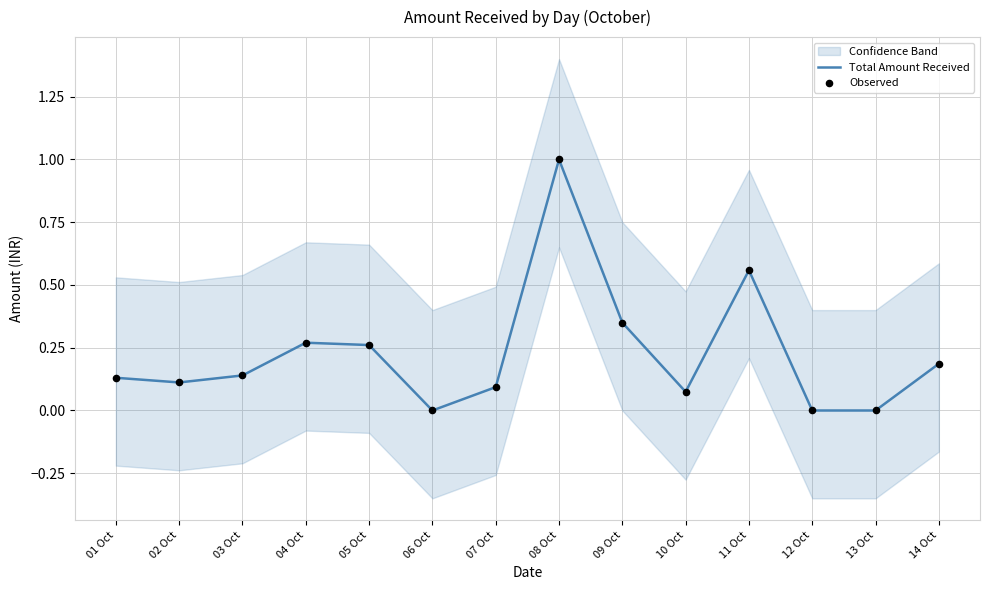

Which series reaches the minimum Y coordinate?

Total Amount Received